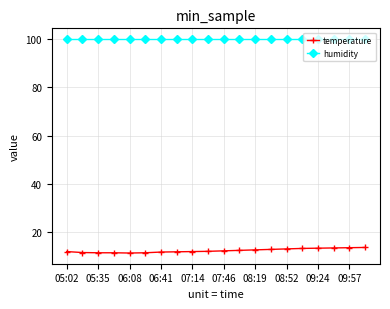

Which series has the widest spread of values?

temperature